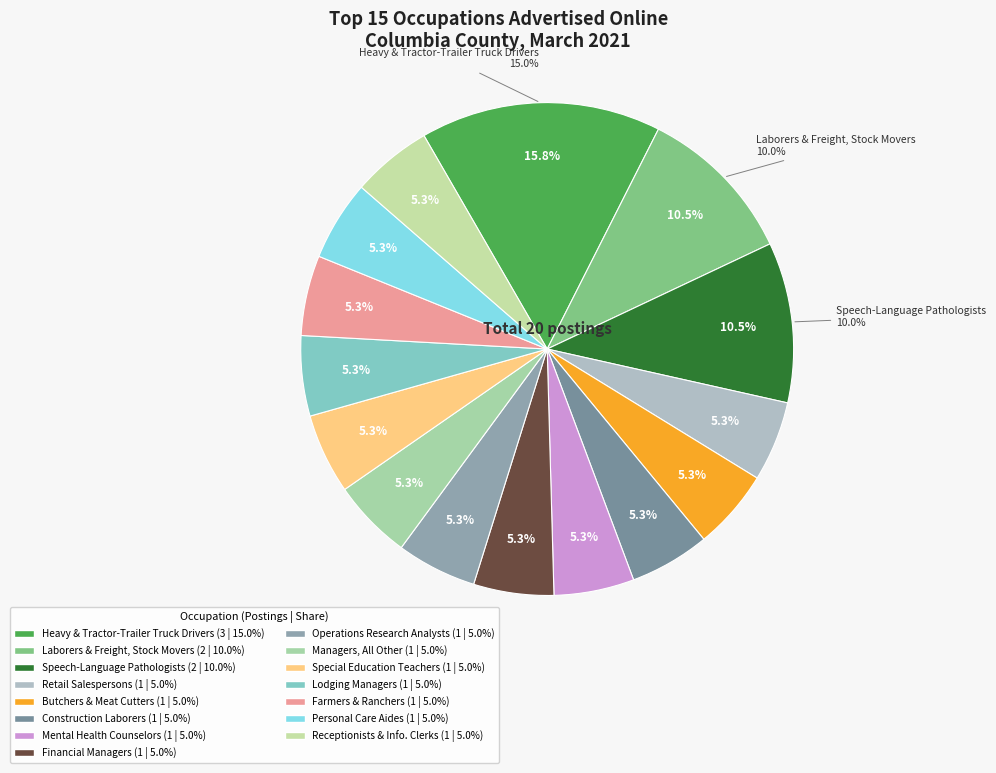

Count the number of slices in the pie.

15